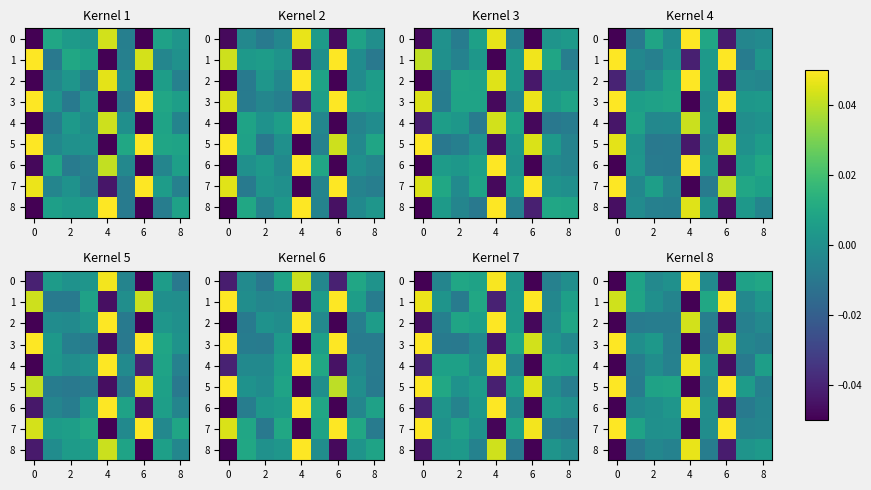

The 1 series shows -0.0 at 2. True or false?

True